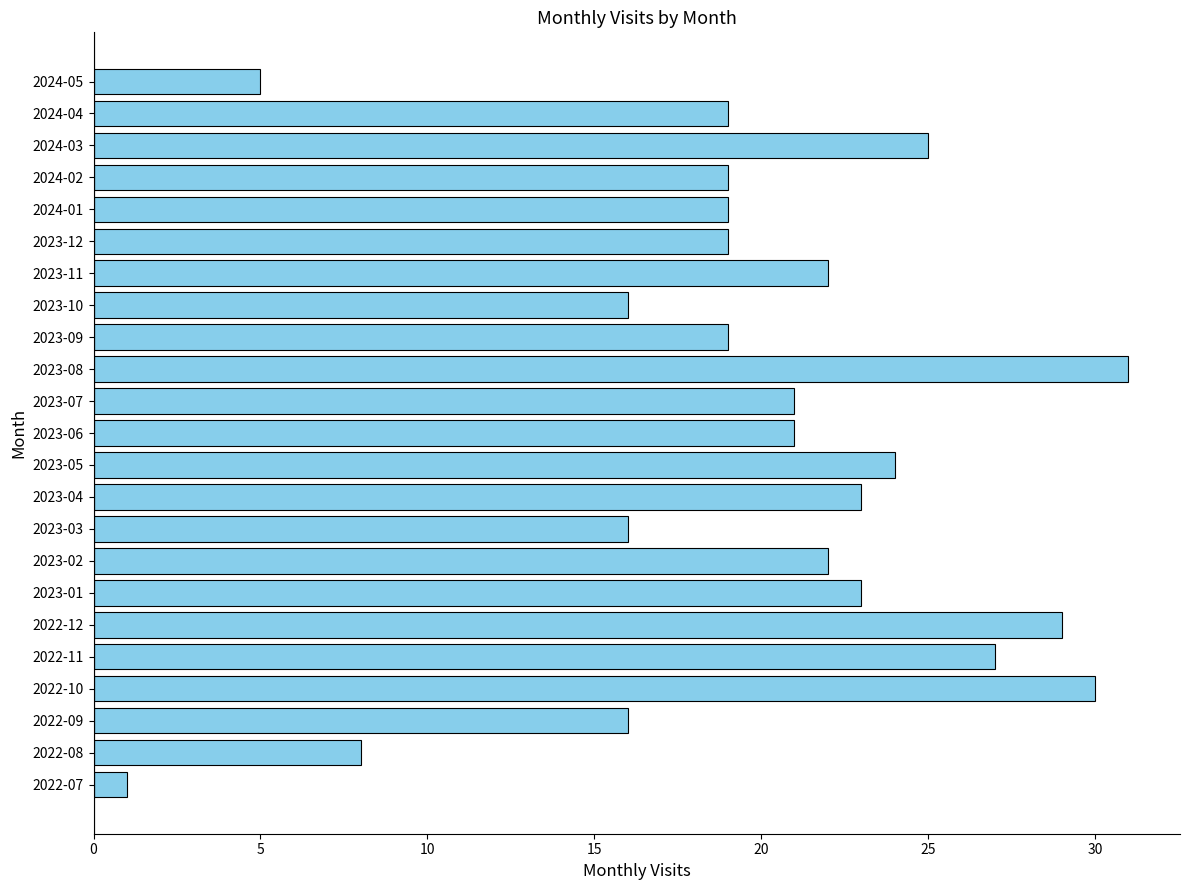

What is the smallest value displayed?

1